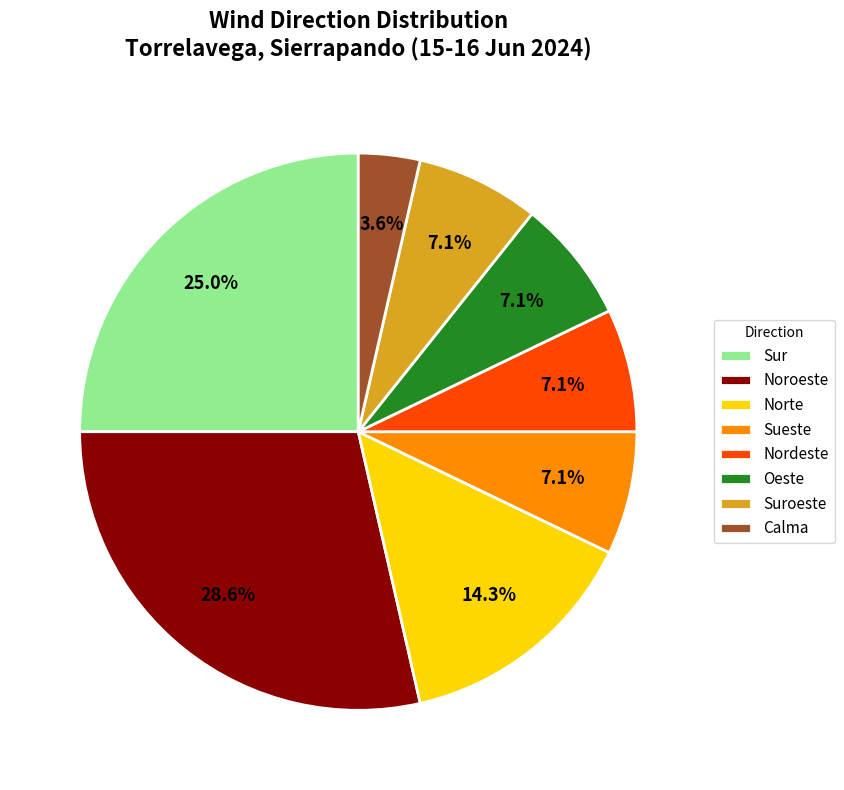

What is the total percentage of Suroeste and Calma?

10.7%